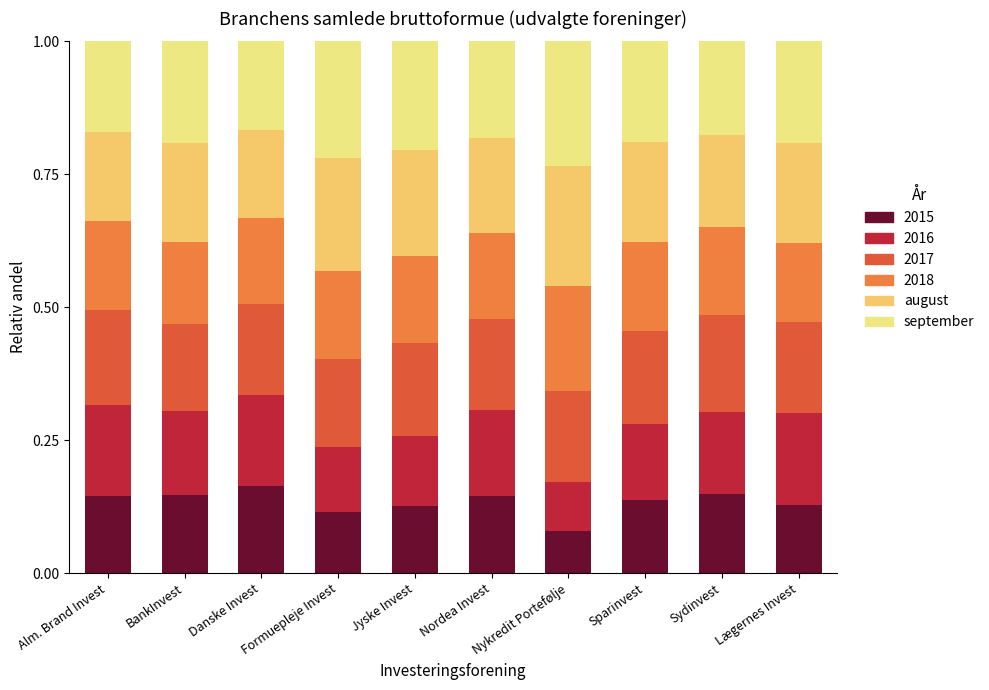

How many bars are there in total?

10